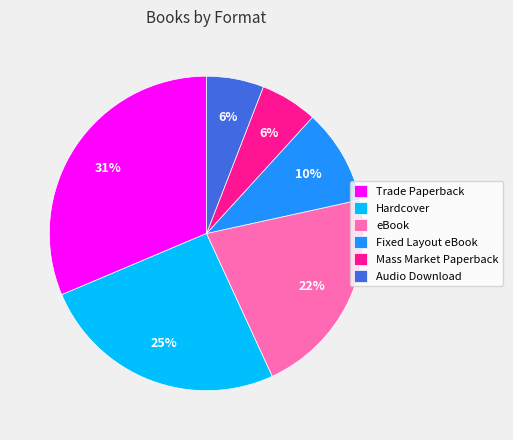

How many segments does this pie chart have?

6